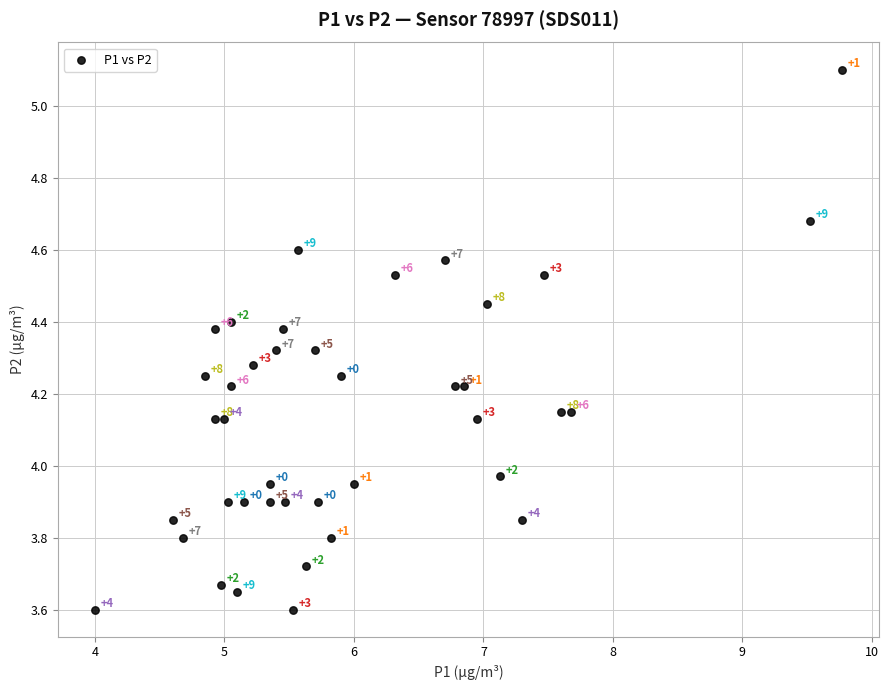

What is the range of X values (max minus min)?

5.8